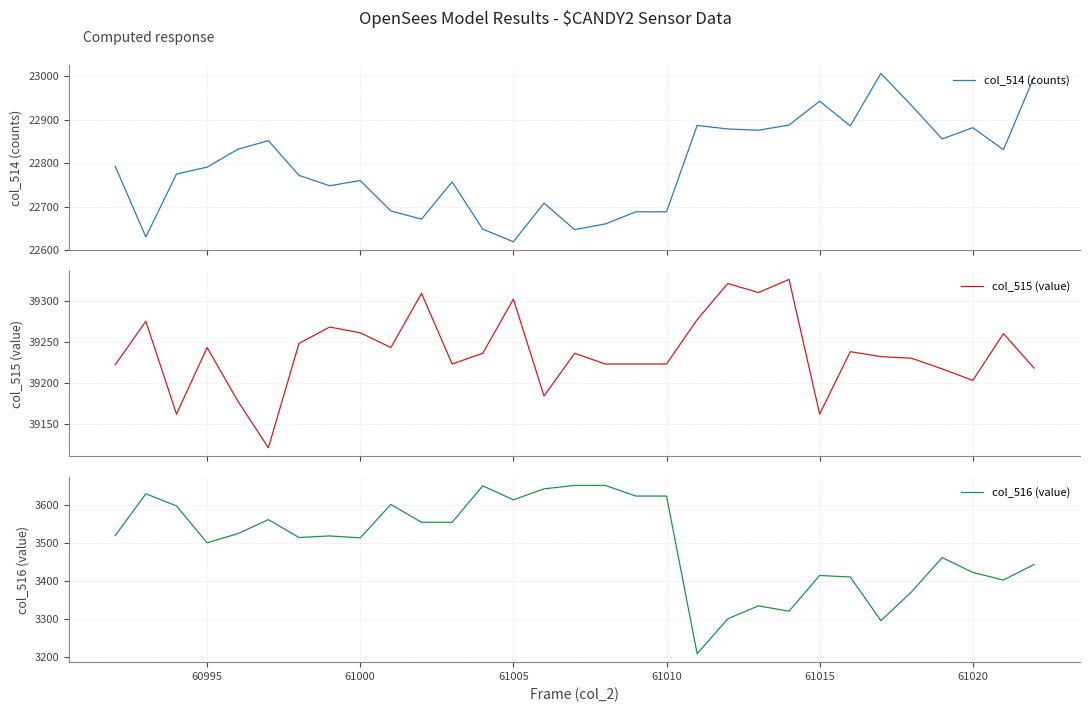

What are all the series names shown in the legend?

col_514 (counts), col_515 (value), col_516 (value)